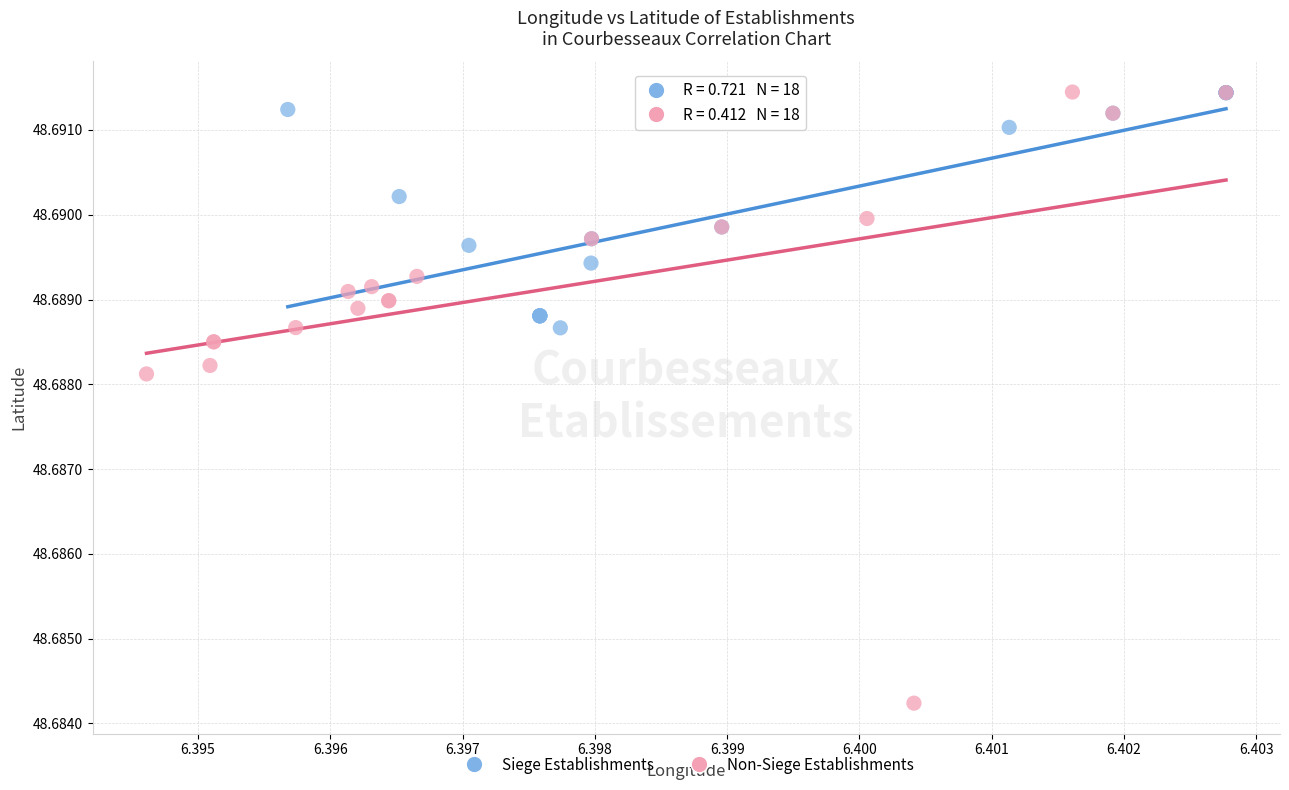

Which series has the largest Y range (max minus min)?

Non-Siege Establishments